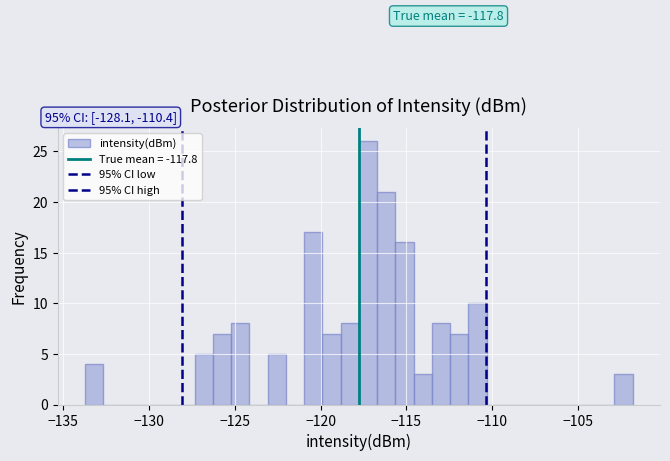

Around what value on the x-axis is the tallest bar? Give the approximate position of its centre, as read against the axis.

-117.0